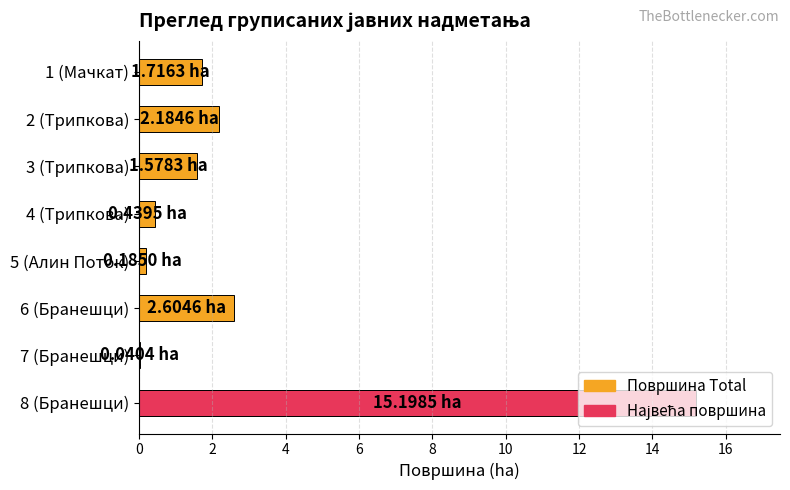

How many bars are there in total?

8